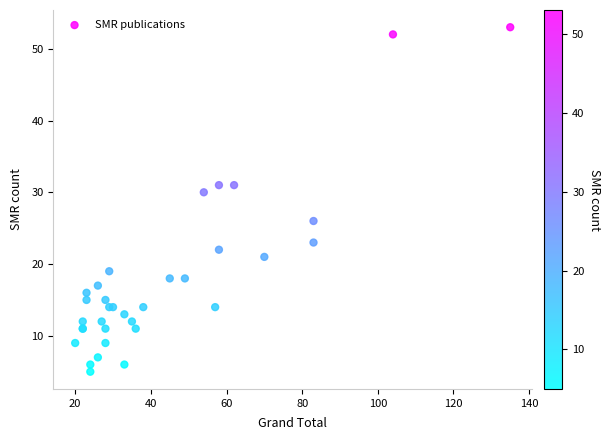

What Y value in the scatter plot is closest to 29?

30